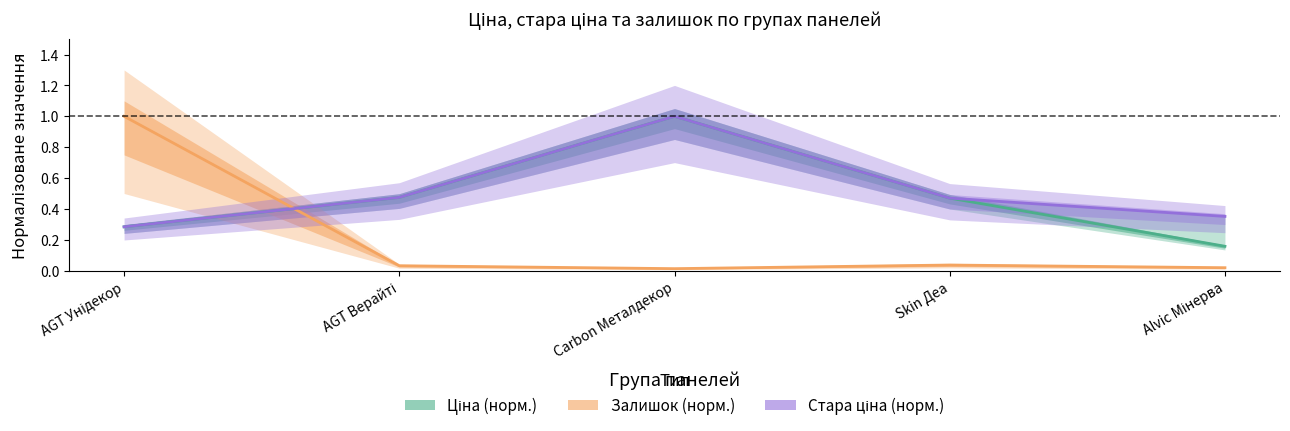

Is the value of Ціна (норм.) at Carbon Металдекор greater than the value of Стара ціна (норм.) at AGT Верайті?

Yes